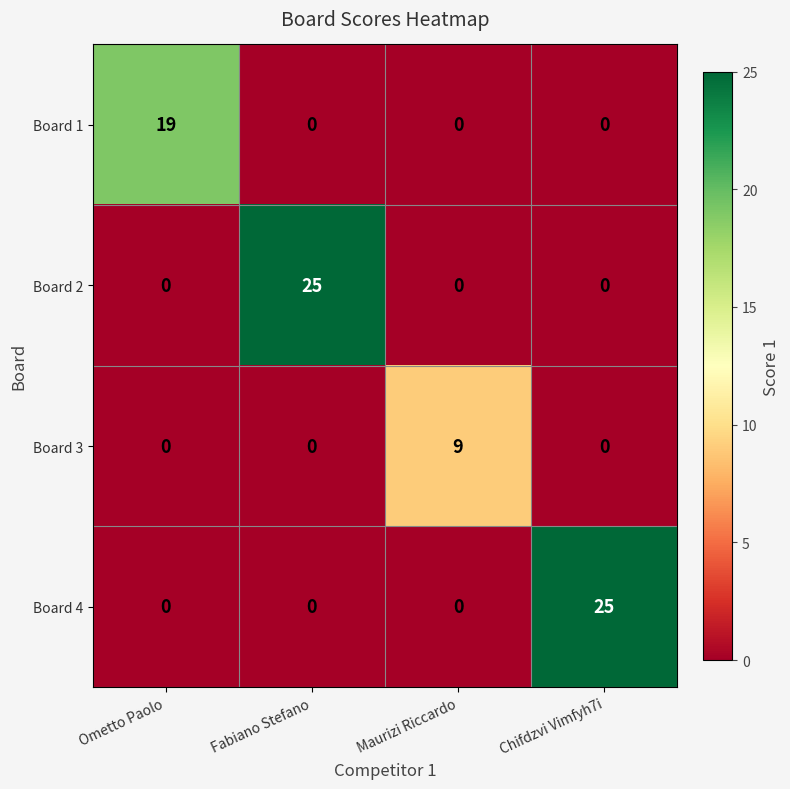

Which category has the highest value in the Board 4 series?

Chifdzvi Vimfyh7i